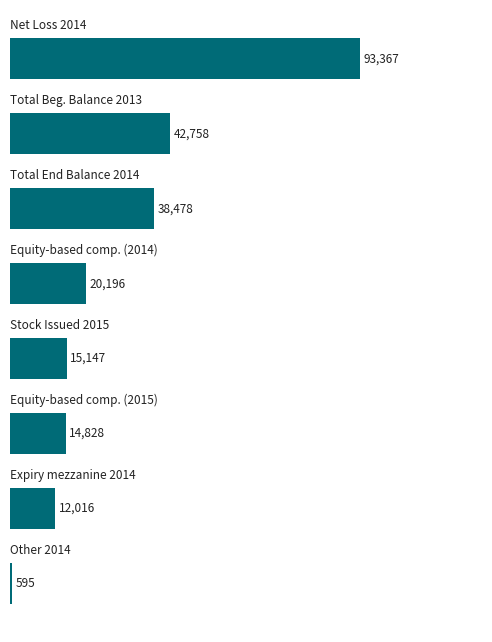

Reading bottom to top, list all the values displayed in this chart.

595	12016	14828	15147	20196	38478	42758	93367